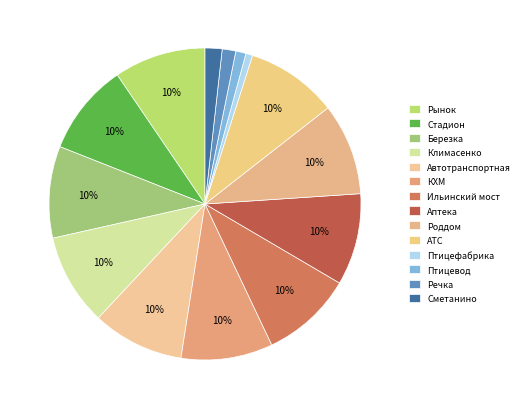

Which slice is the largest?

Рынок